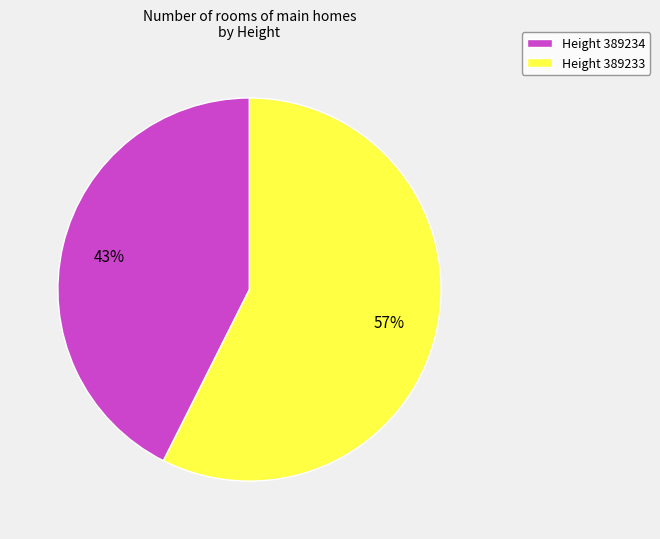

To the nearest percent, what percentage of the pie is Height 389234?

43%